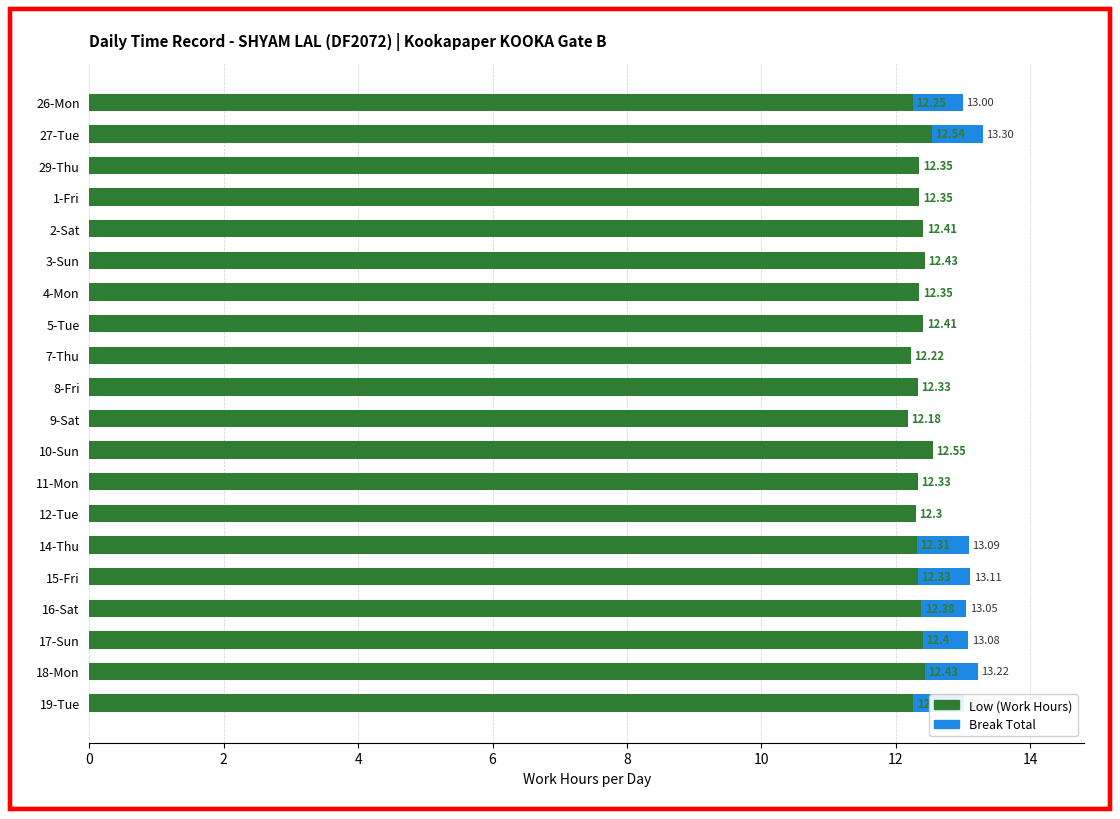

What is the total value across all series at 8-Fri?

12.3